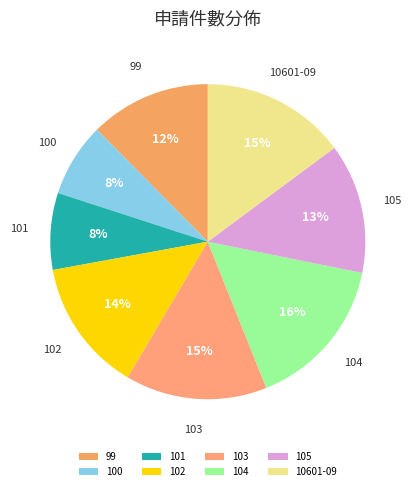

To the nearest percent, what is the difference between the 102 and 10601-09 slice percentages?

1%